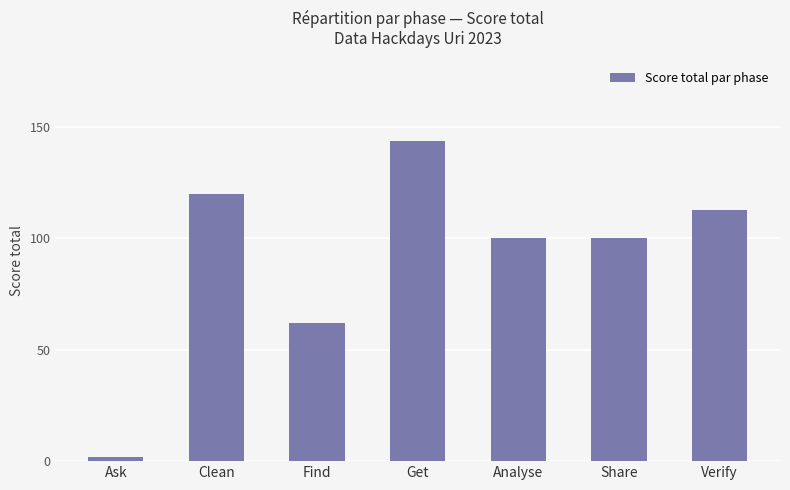

Read the value at Find, to the nearest 5.

60